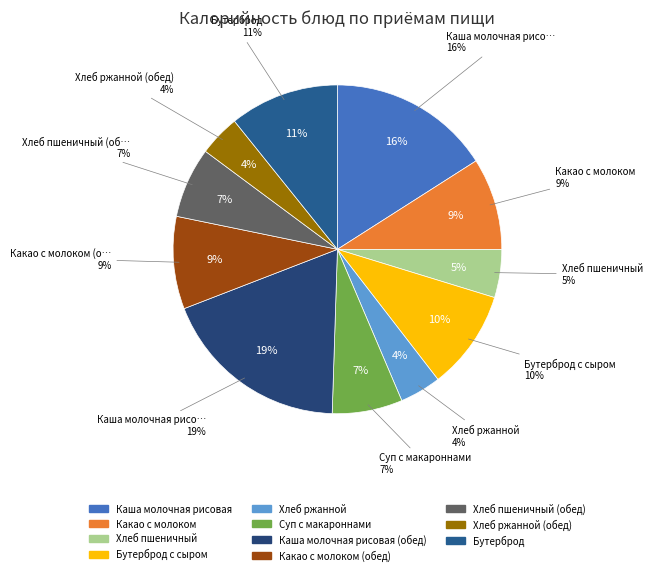

Between Каша молочная рисовая (обед) and Хлеб пшеничный (обед), which is larger?

Каша молочная рисовая (обед)